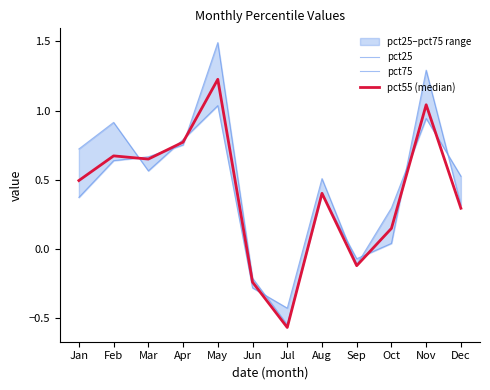

The value of pct25 at Dec is 0.2. True or false?

False